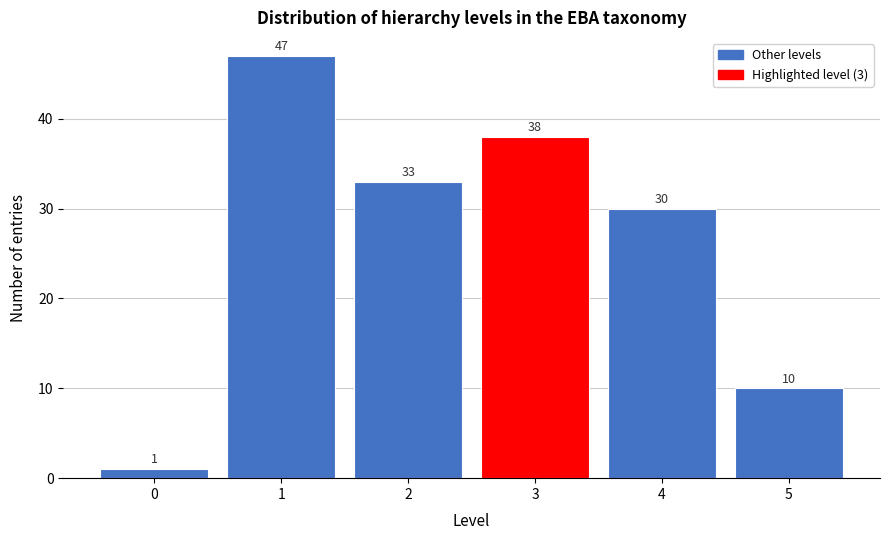

Reading left to right, transcribe all the data shown in this chart.

0=1	1=47	2=33	3=38	4=30	5=10